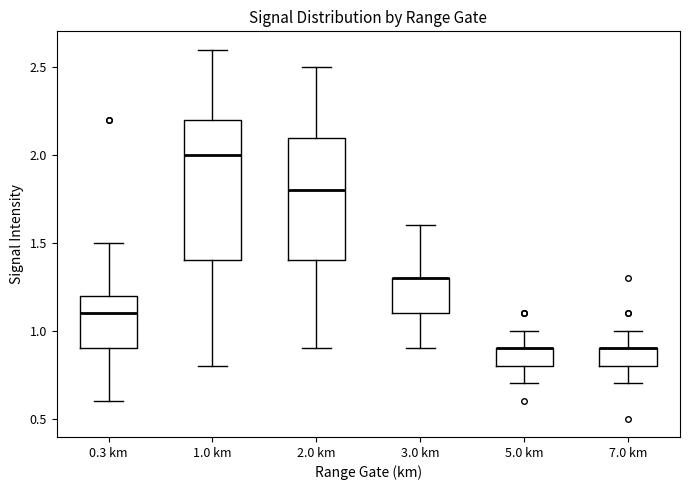

Where does the upper whisker of the box for 0.3 km end on the y-axis? The values are not printed on the chart, so give them approximately, as read against the axis.

1.5